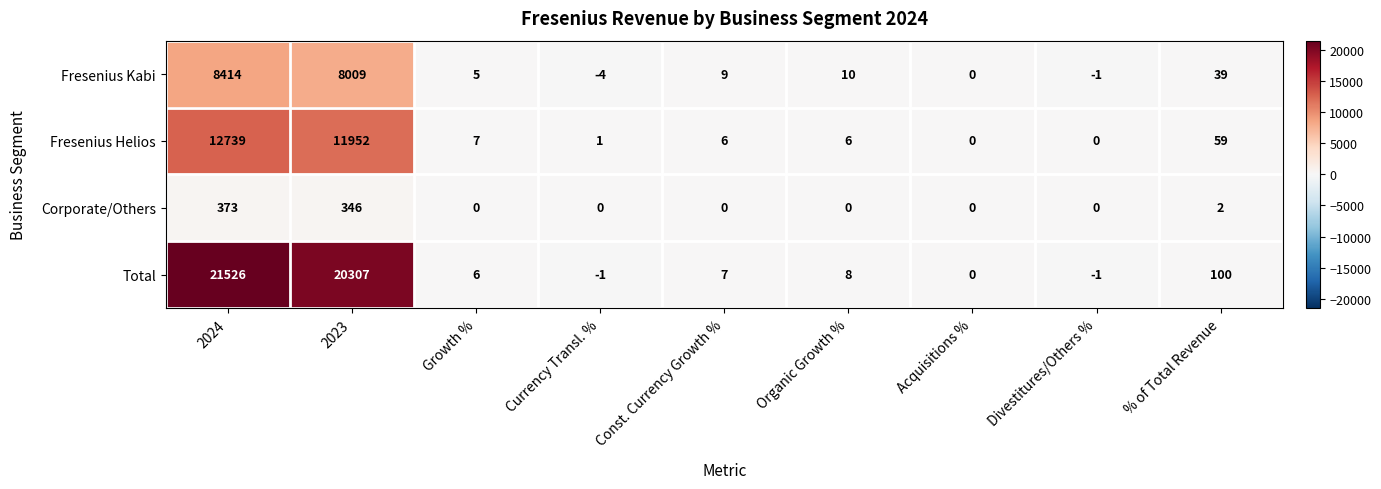

Count the number of data series in this chart.

4